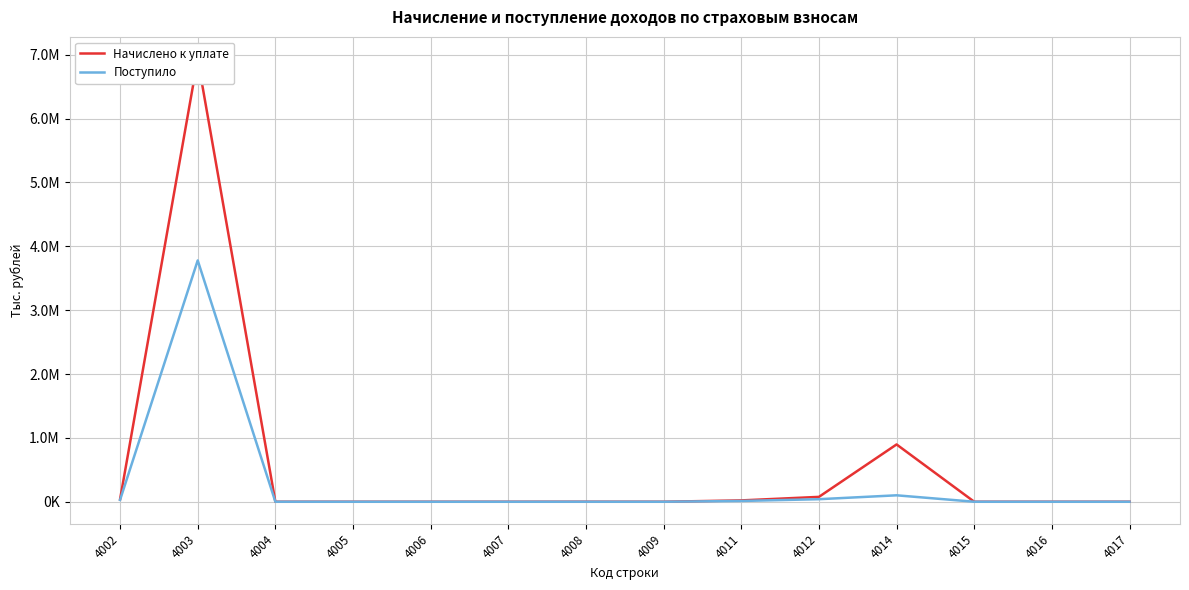

What is the maximum value for Поступило?

3778511